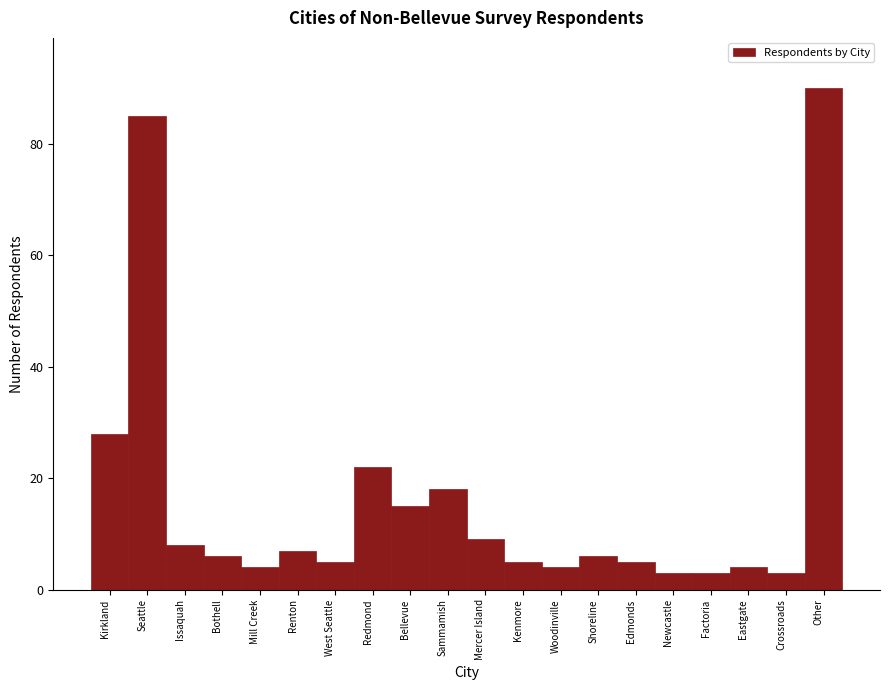

Reading left to right, list all the values displayed in this chart.

Kirkland=28	Seattle=85	Issaquah=8	Bothell=6	Mill Creek=4	Renton=7	West Seattle=5	Redmond=22	Bellevue=15	Sammamish=18	Mercer Island=9	Kenmore=5	Woodinville=4	Shoreline=6	Edmonds=5	Newcastle=3	Factoria=3	Eastgate=4	Crossroads=3	Other=90